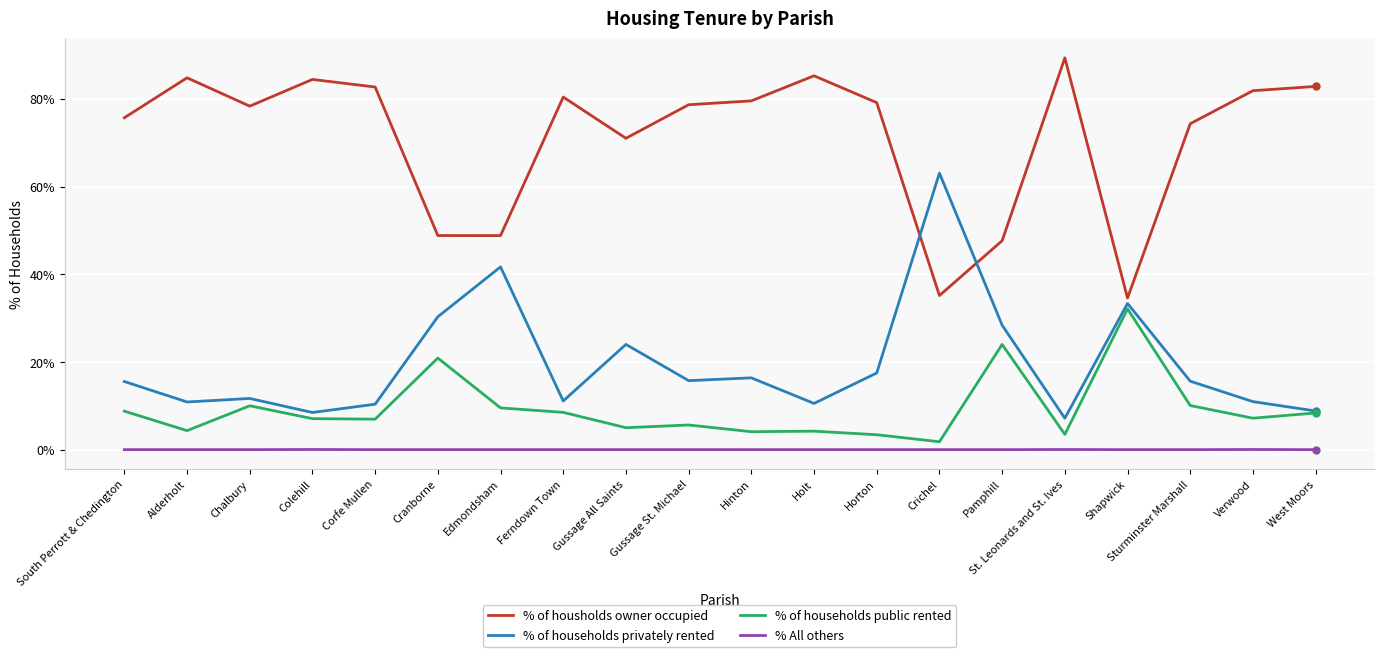

Rank the series by their maximum value, from lowest to highest.

% All others, % of households public rented, % of households privately rented, % of housholds owner occupied